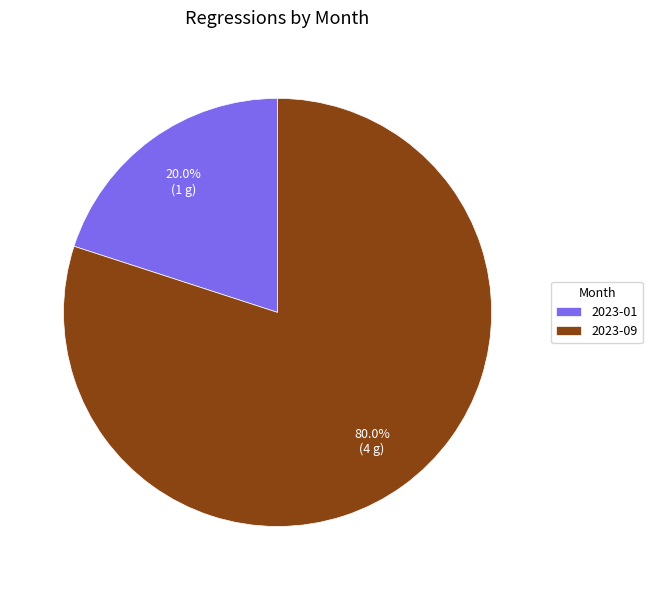

How many segments does this pie chart have?

2